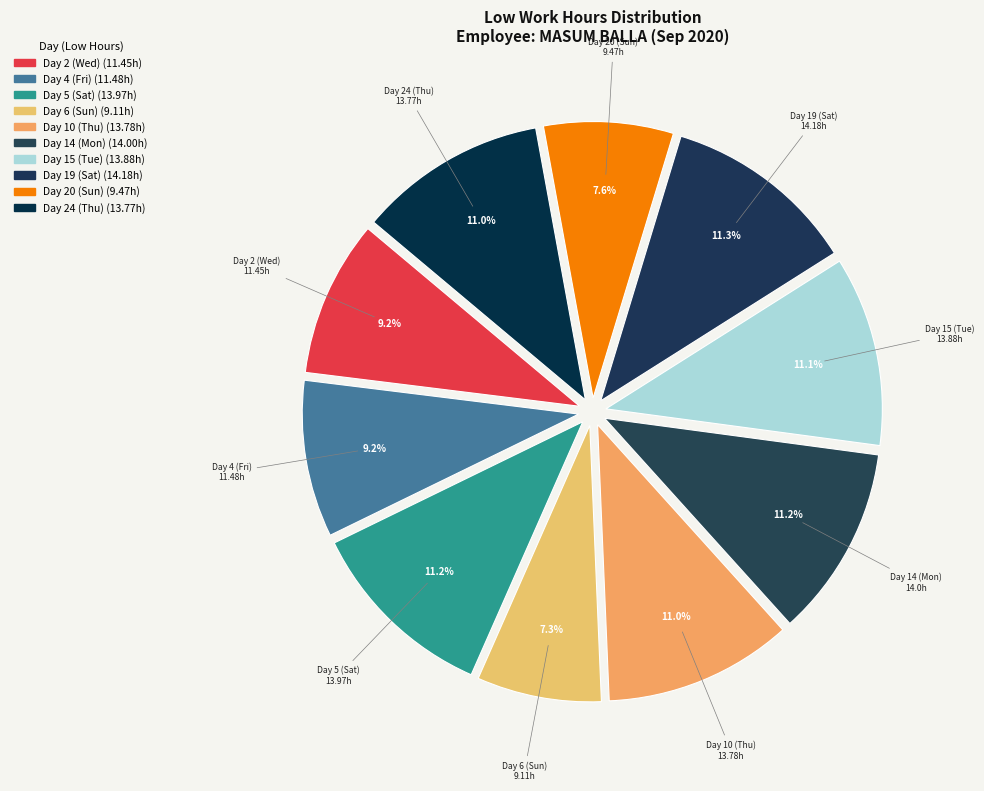

Does Day 6 (Sun) account for over 50% of the chart?

No